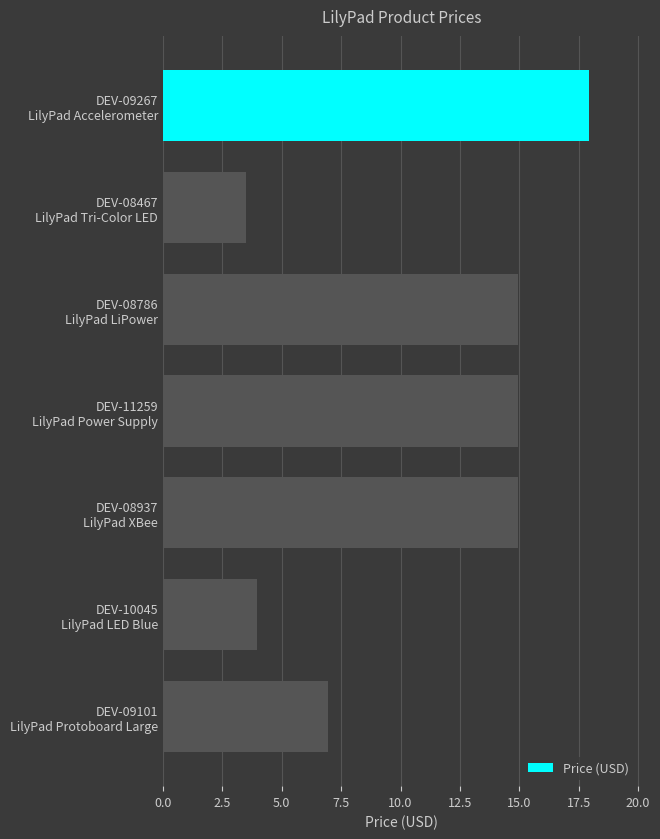

What is the difference between the second highest and second lowest values?

11.0